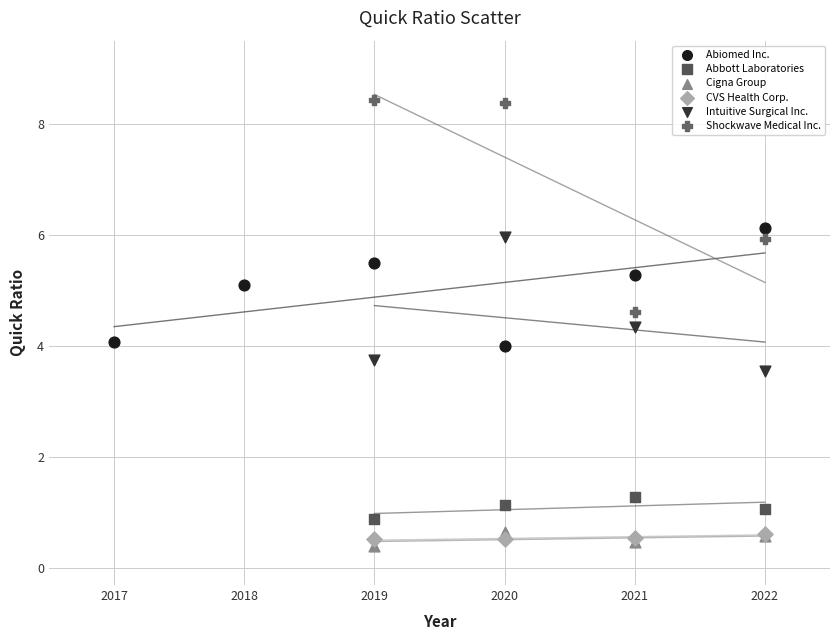

Which series contains the lowest Y value?

Cigna Group